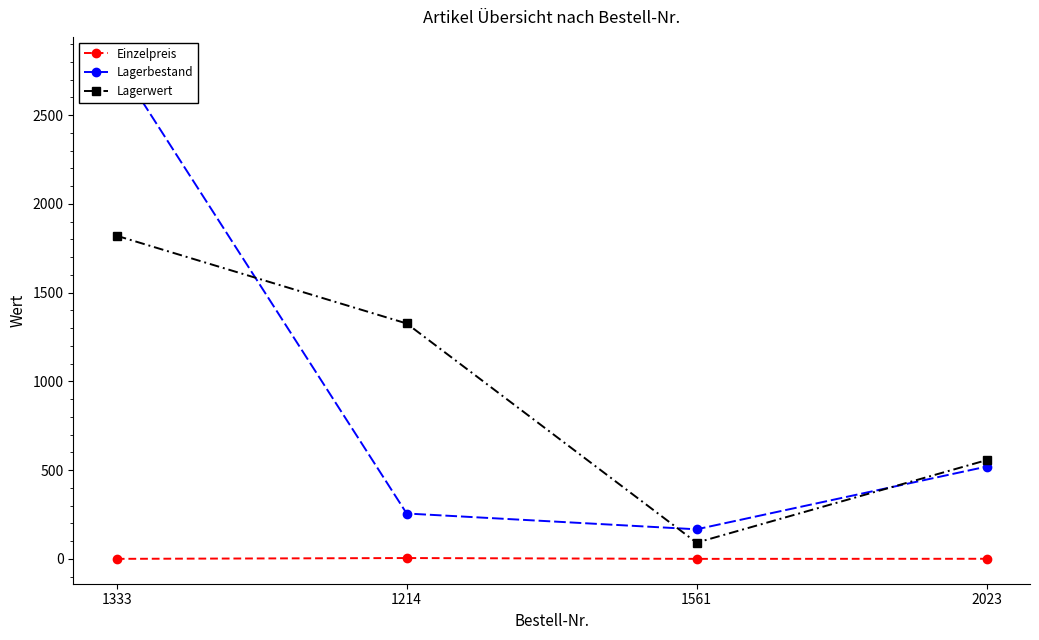

What is the smallest value displayed?

0.6